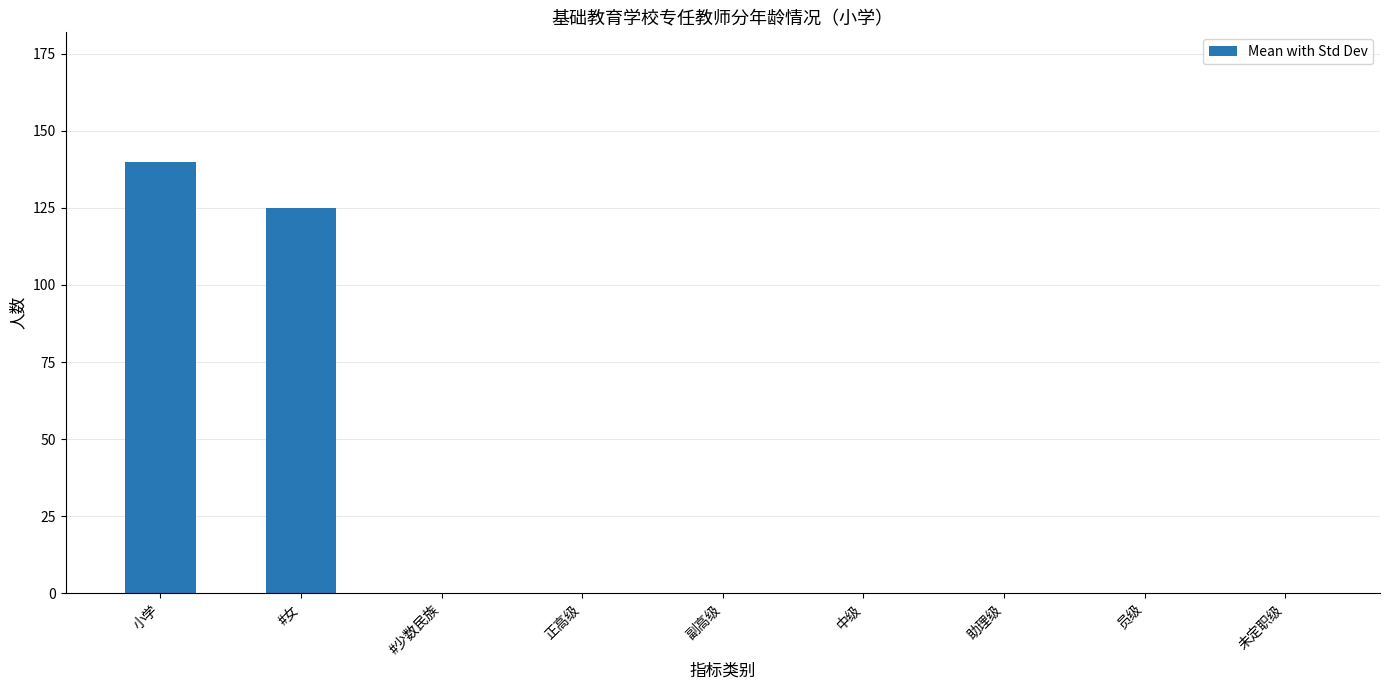

What is the sum of all values?

265